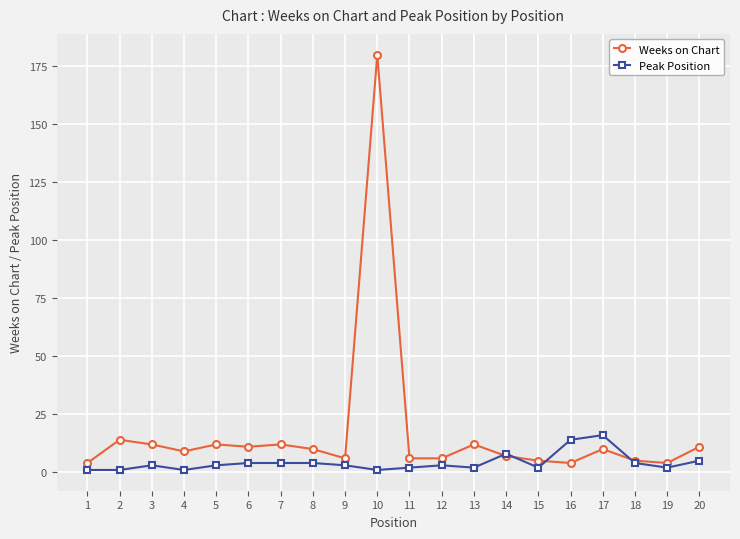

The value of Peak Position at 17 is 10. True or false?

False